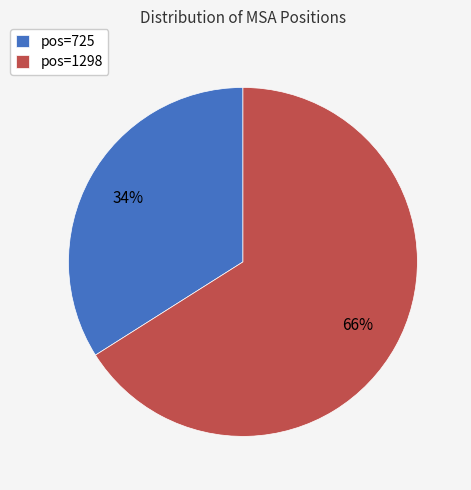

What is the majority slice?

pos=1298